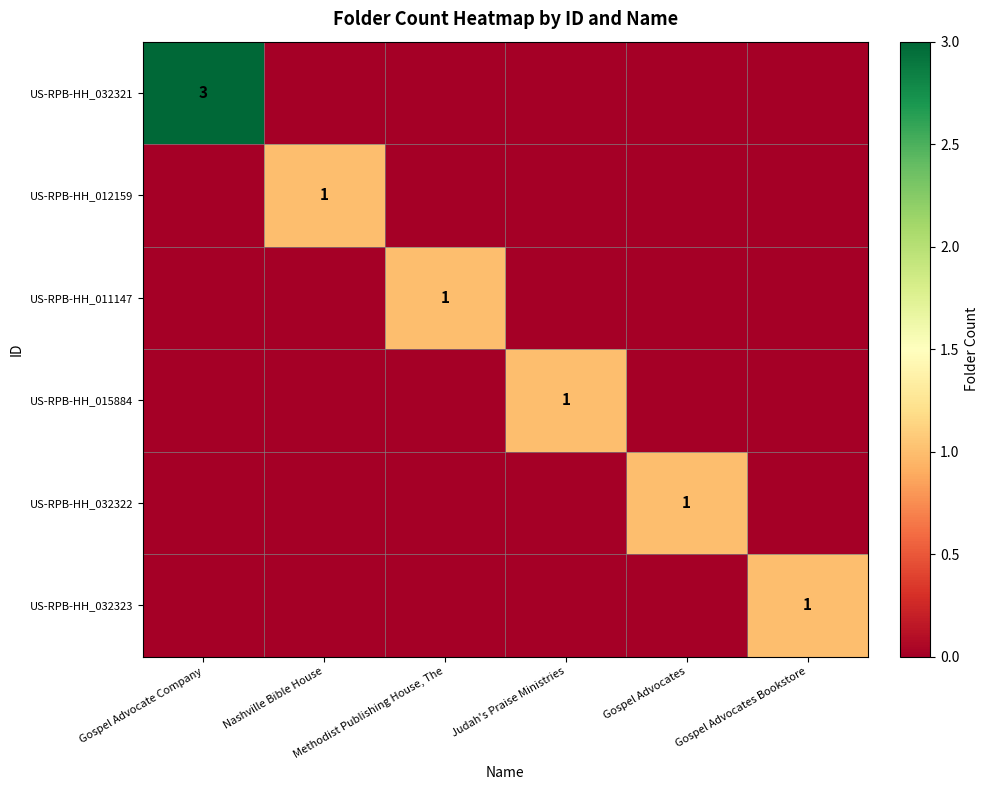

At which label is US-RPB-HH_032321 closest to 1?

Nashville Bible House